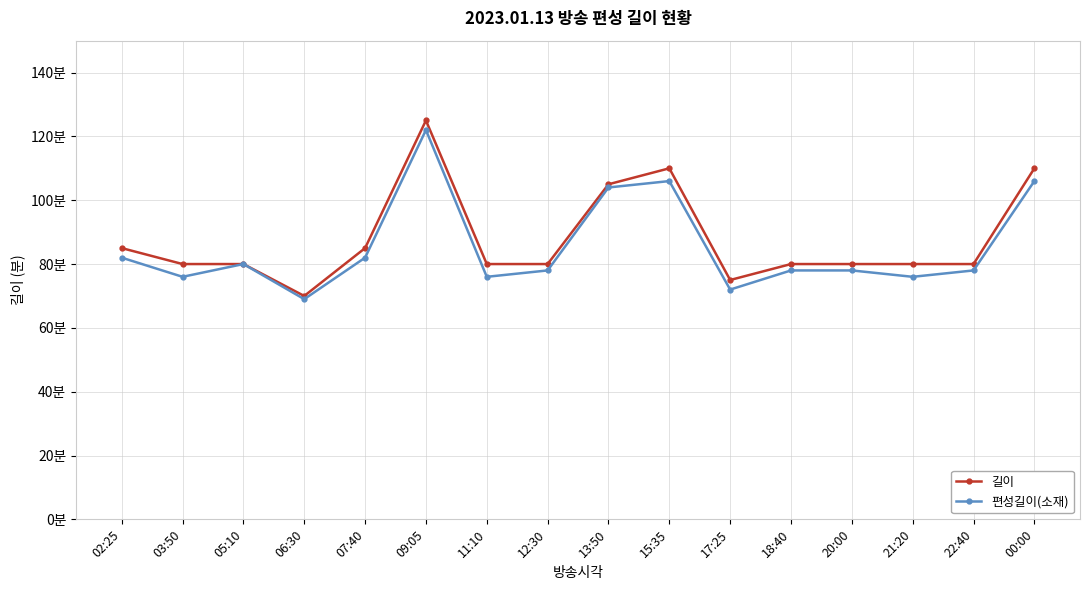

What are all the series names shown in the legend?

길이, 편성길이(소재)